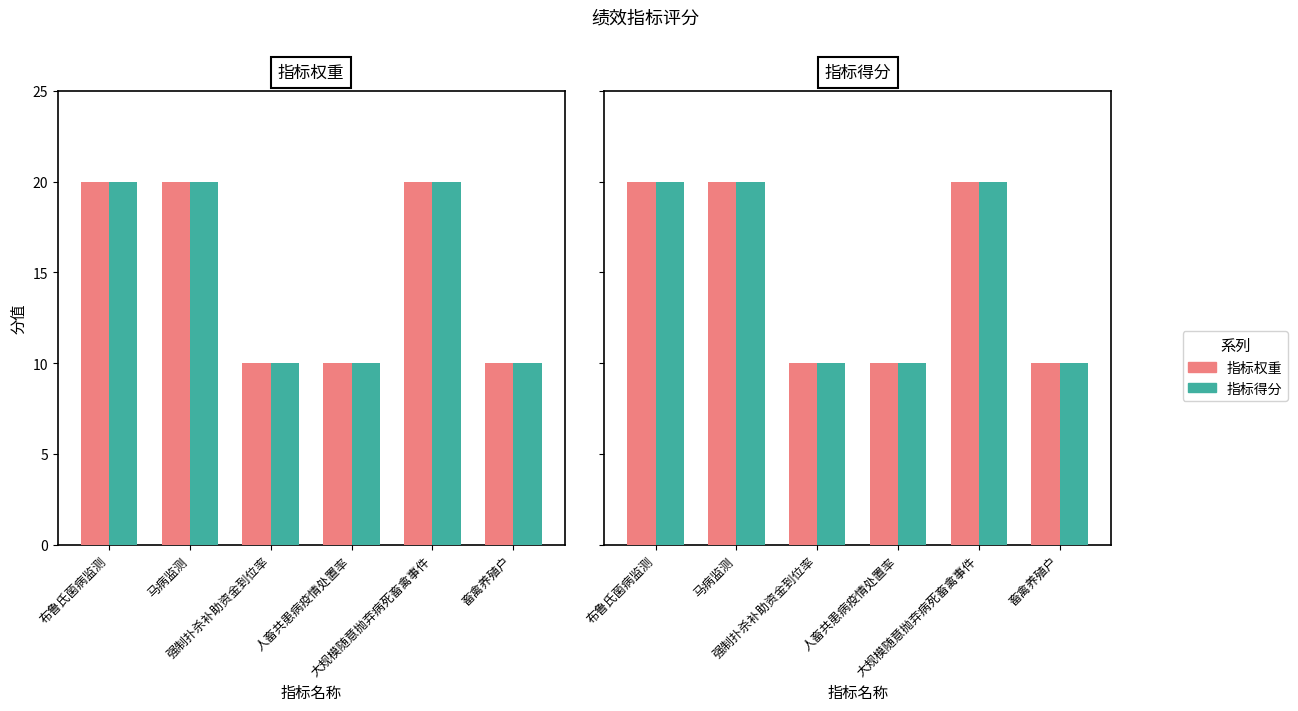

Which series has the widest spread of values?

指标权重